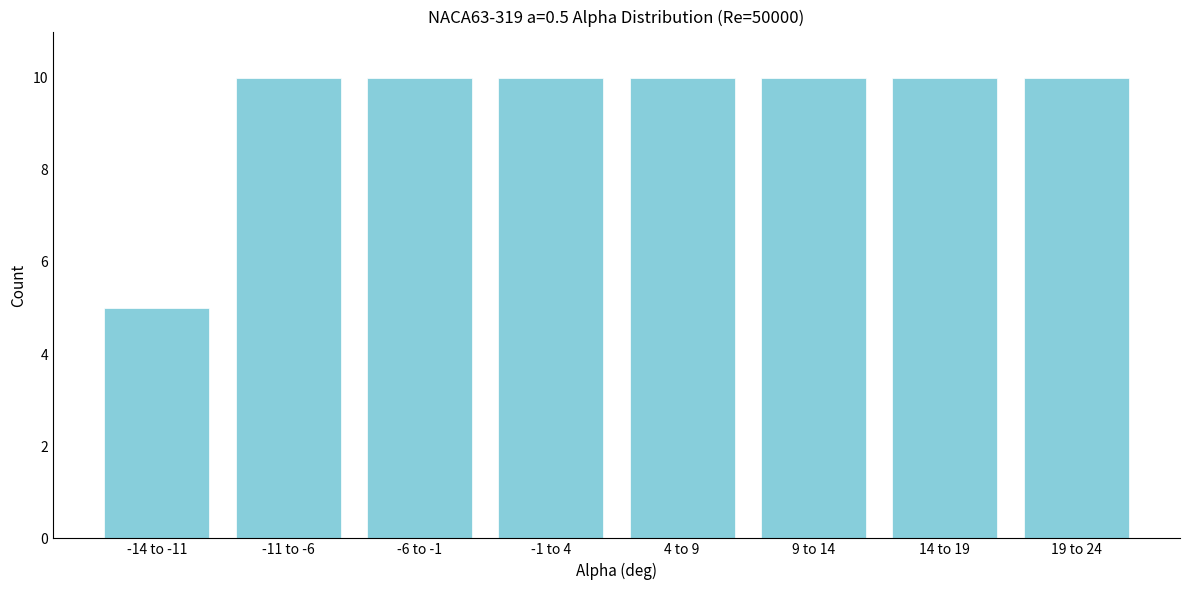

Reading right to left, list all the values displayed in this chart.

19 to 24=10	14 to 19=10	9 to 14=10	4 to 9=10	-1 to 4=10	-6 to -1=10	-11 to -6=10	-14 to -11=5